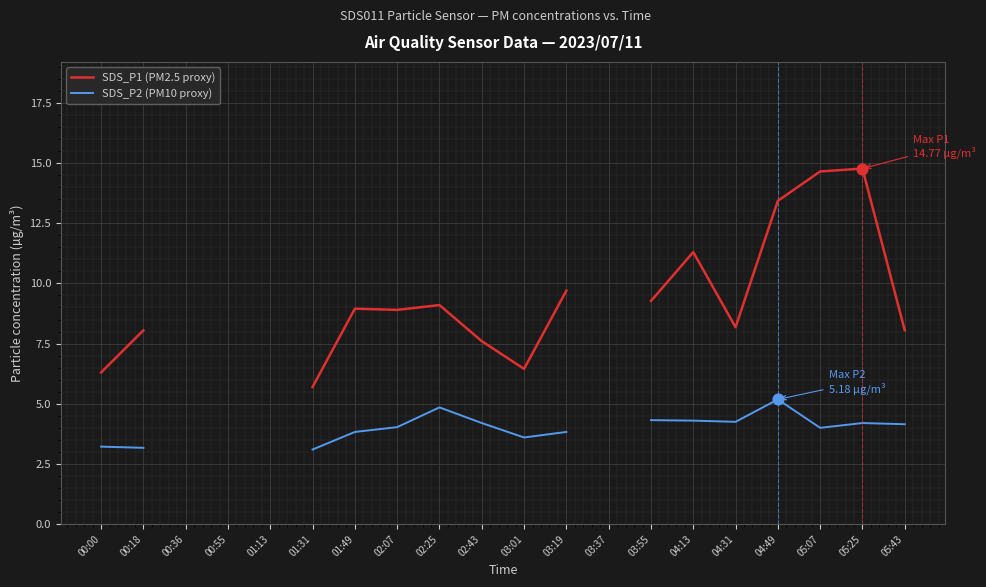

Which series has the widest spread of Y values?

SDS_P1 (PM2.5 proxy)